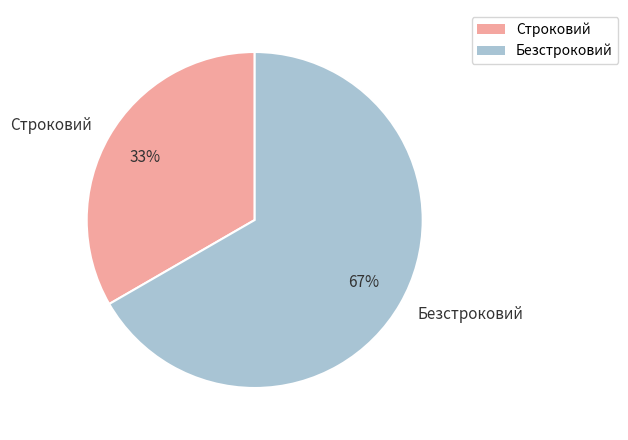

What is the ratio of the value at Безстроковий to the value at Строковий?

2.0